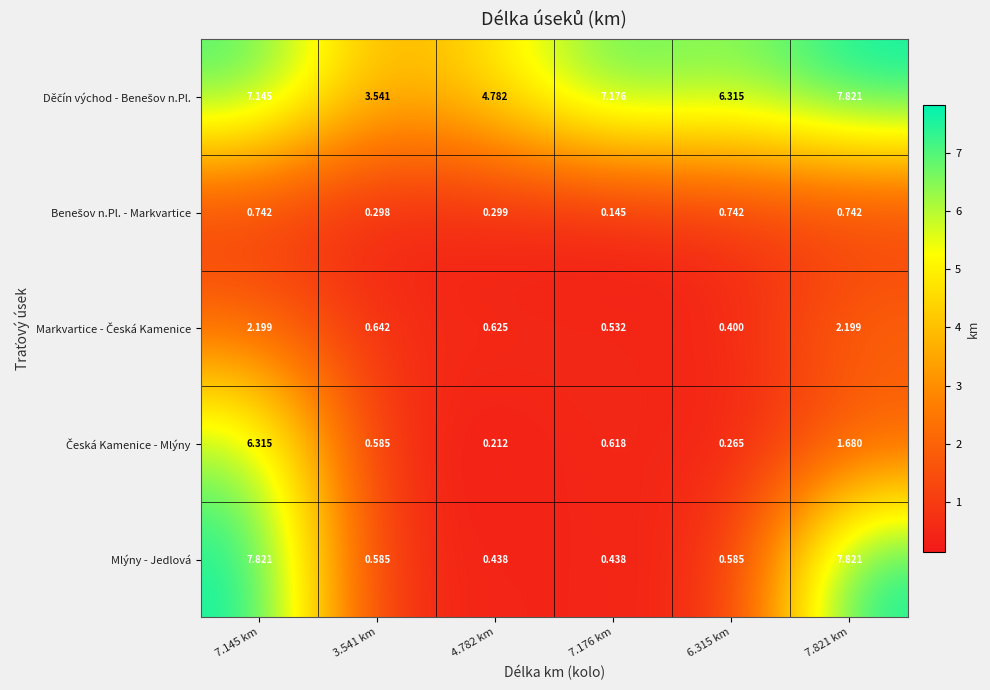

Which series has the widest spread of values?

Mlýny - Jedlová